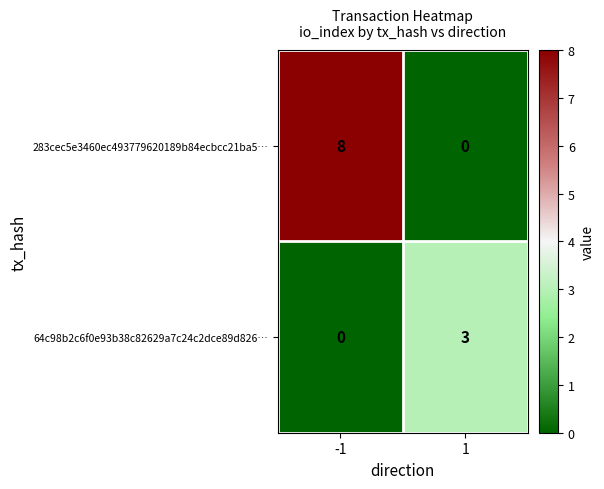

Reading right to left, extract all data points from this chart.

283cec5e3460ec493779620189b84ecbcc21ba5…: 1=0	-1=8
64c98b2c6f0e93b38c82629a7c24c2dce89d826…: 1=3	-1=0